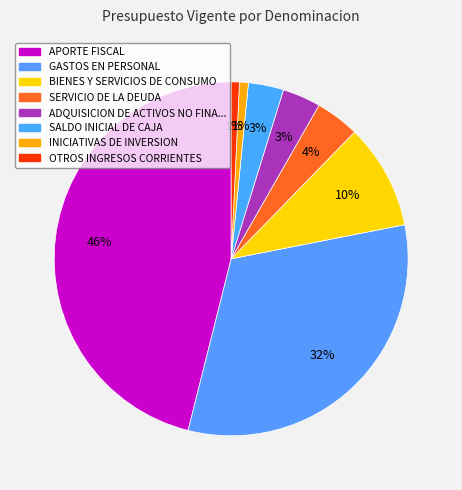

How many segments does this pie chart have?

8